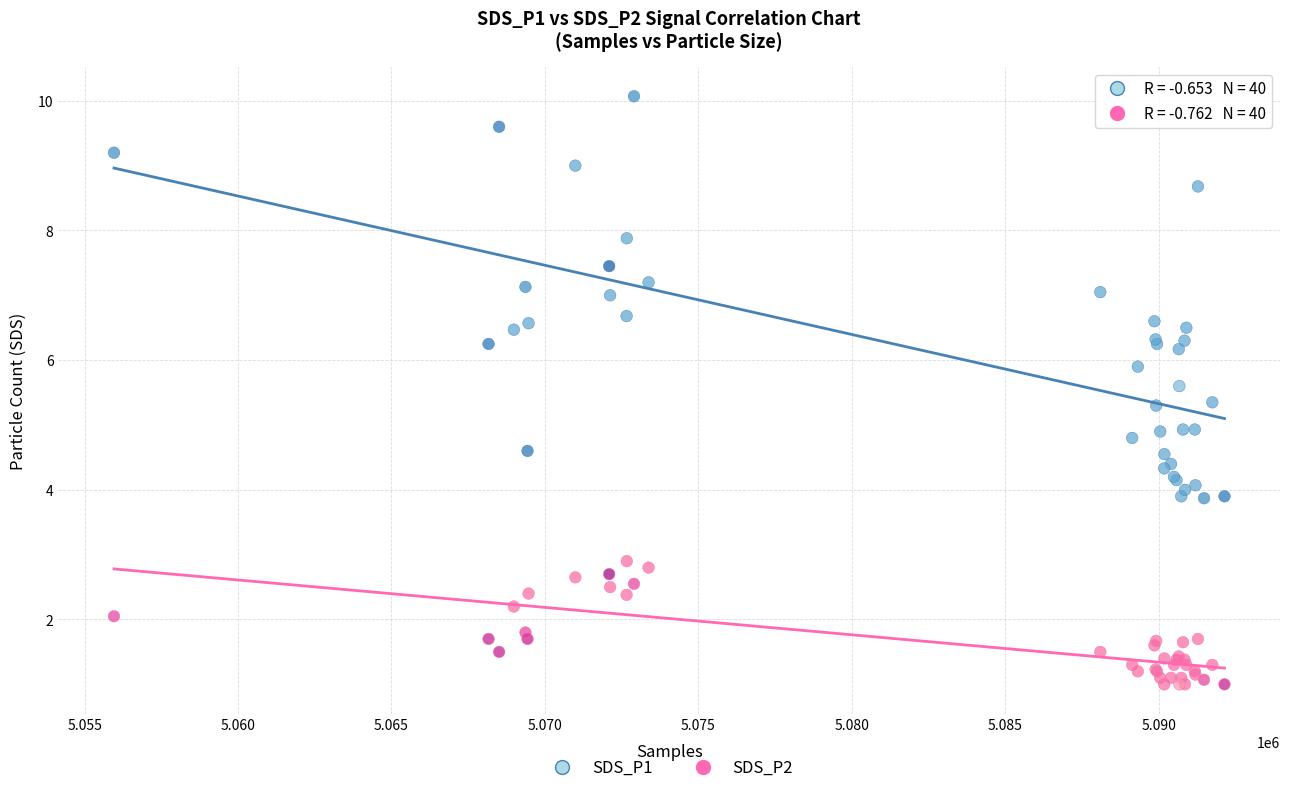

Which series reaches the minimum Y coordinate?

SDS_P2